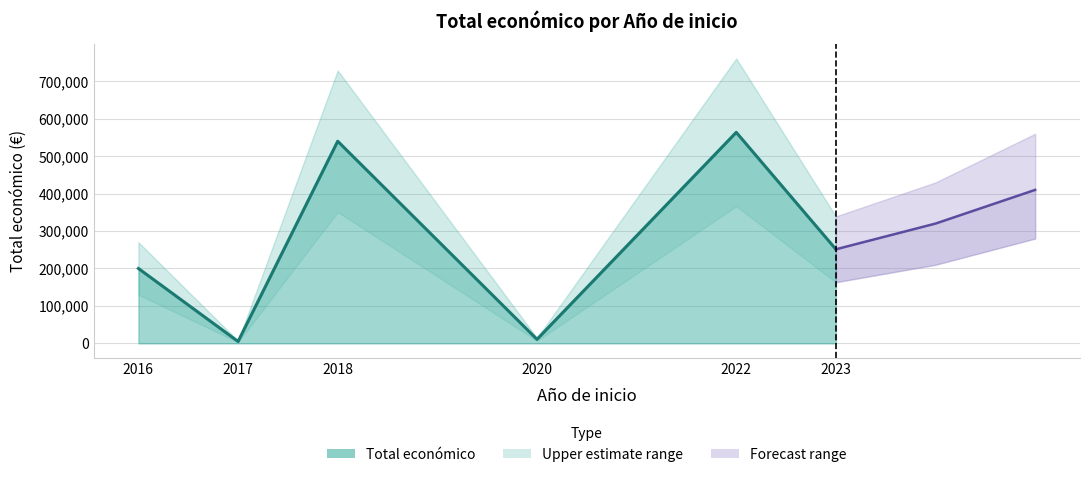

What is the sum of all values?

1570740